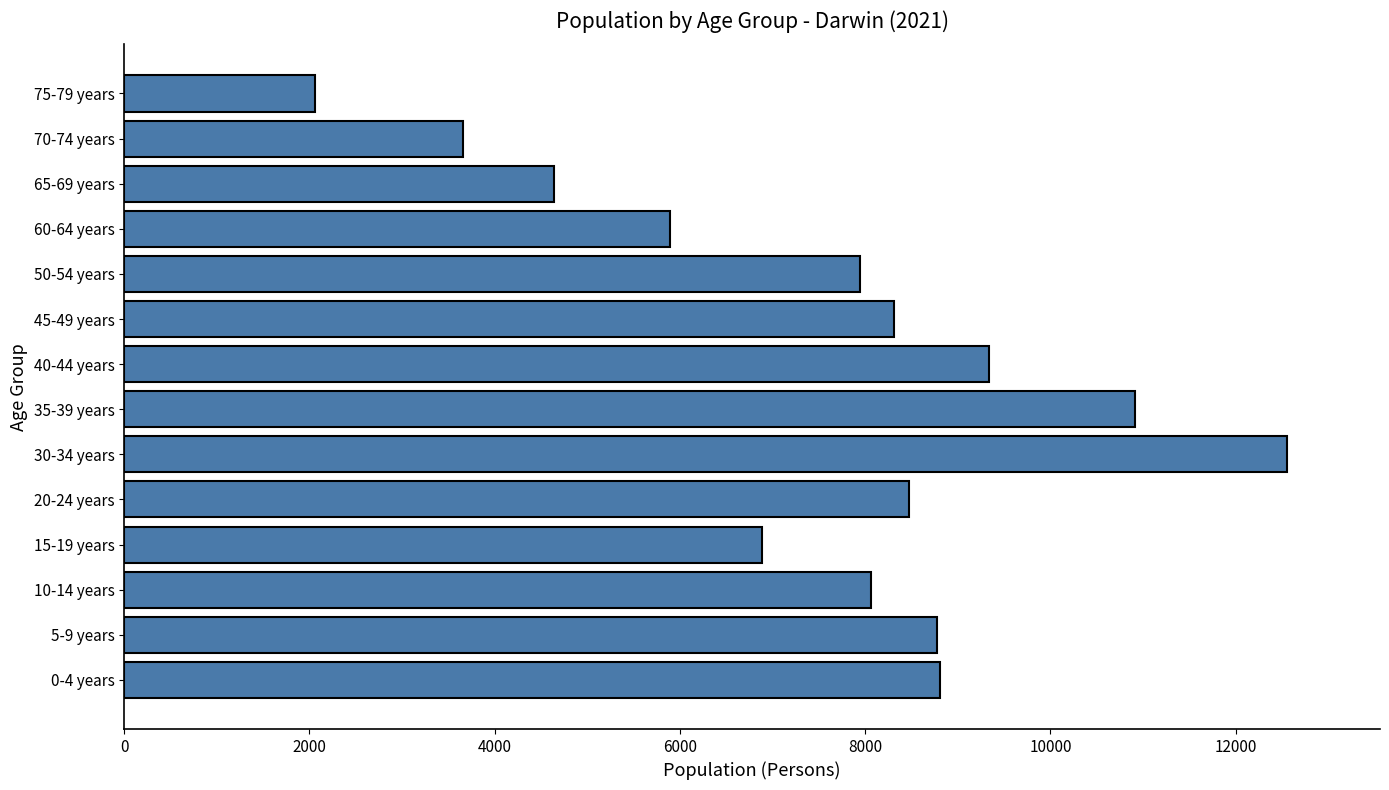

How many data points are less than 8315?

7